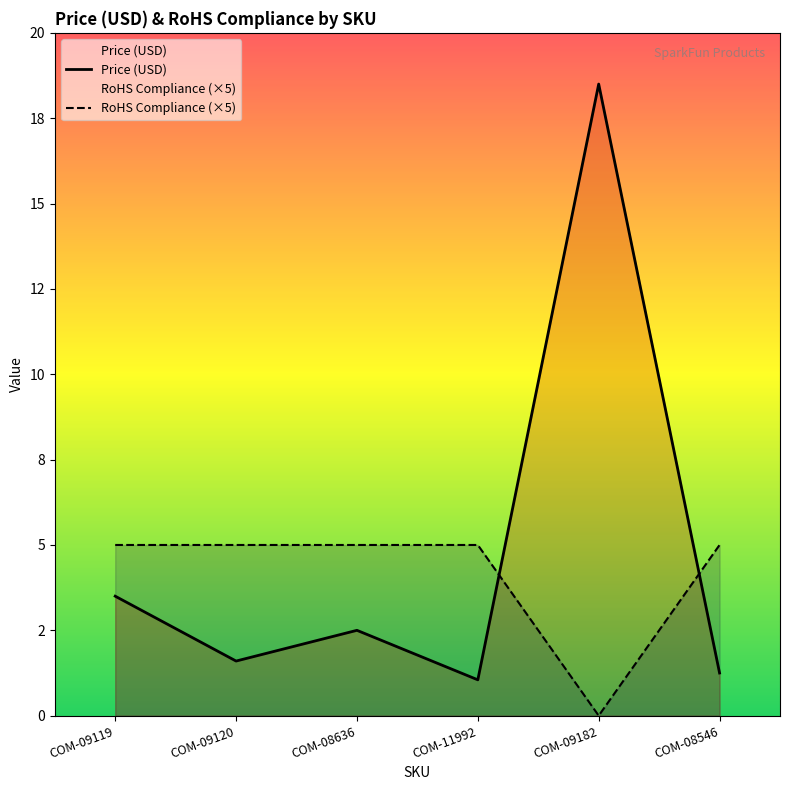

Is the value of RoHS Compliance (×5) at COM-09120 greater than the value of Price (USD) at COM-09119?

Yes